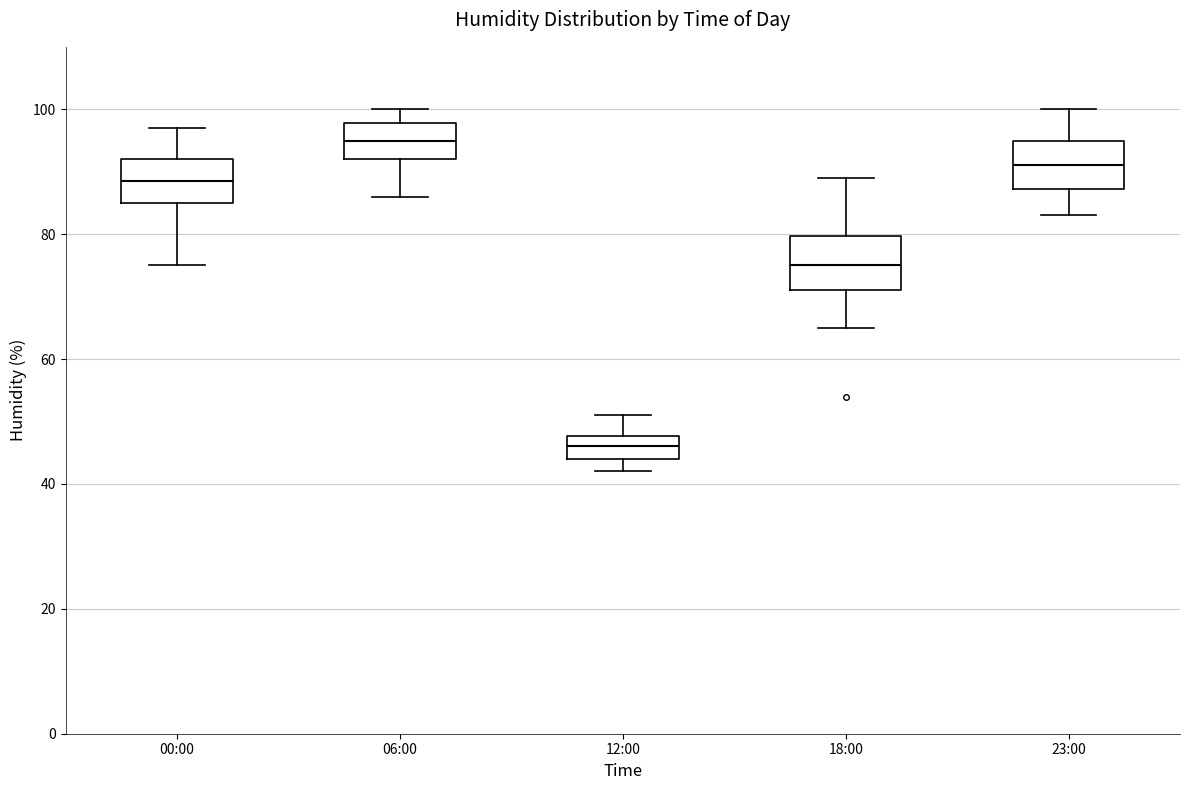

Reading left to right, read every box against the y-axis: the position of its median line, the range the box covers, and the ends of its whiskers. The values are not printed on the chart, so give them approximately, as read against the axis.

00:00: median 88, box 86 to 92, whiskers 76 to 98
06:00: median 96, box 92 to 98, whiskers 86 to 100
12:00: median 46, box 44 to 48, whiskers 42 to 52
18:00: median 76, box 72 to 80, whiskers 66 to 90
23:00: median 92, box 88 to 96, whiskers 84 to 100